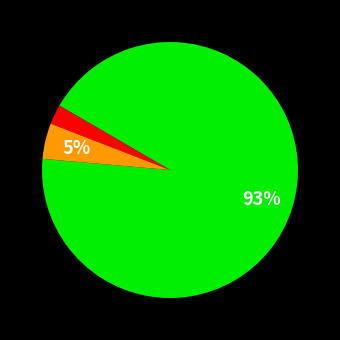

Is there a majority slice in this chart?

Yes